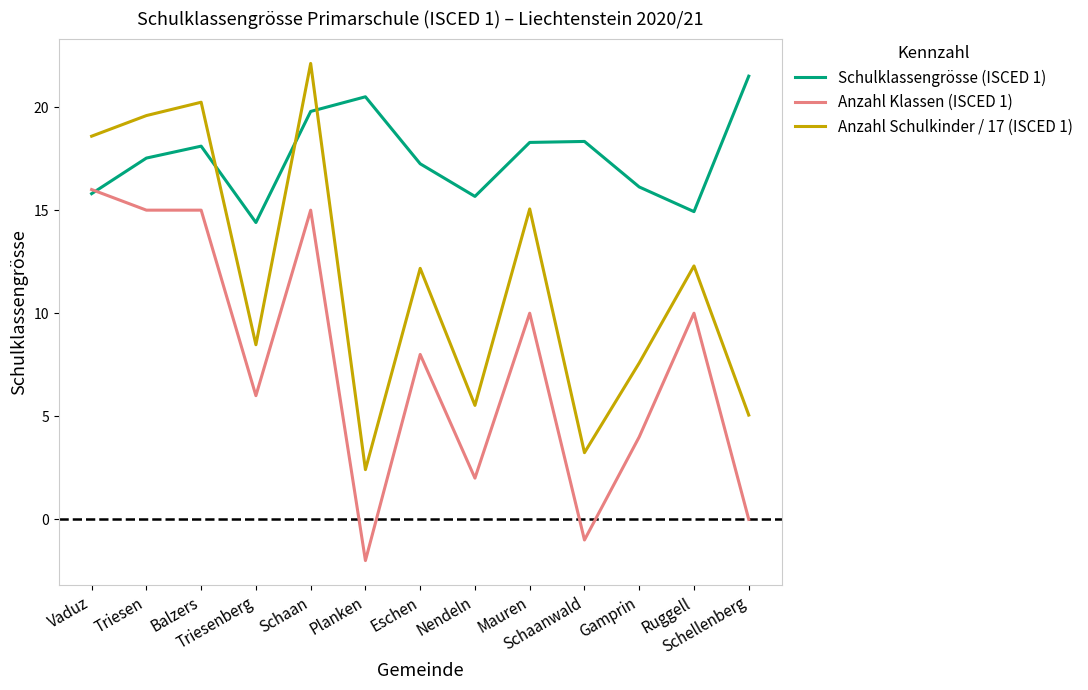

Which series has the largest range (max minus min)?

Anzahl Schulkinder / 17 (ISCED 1)